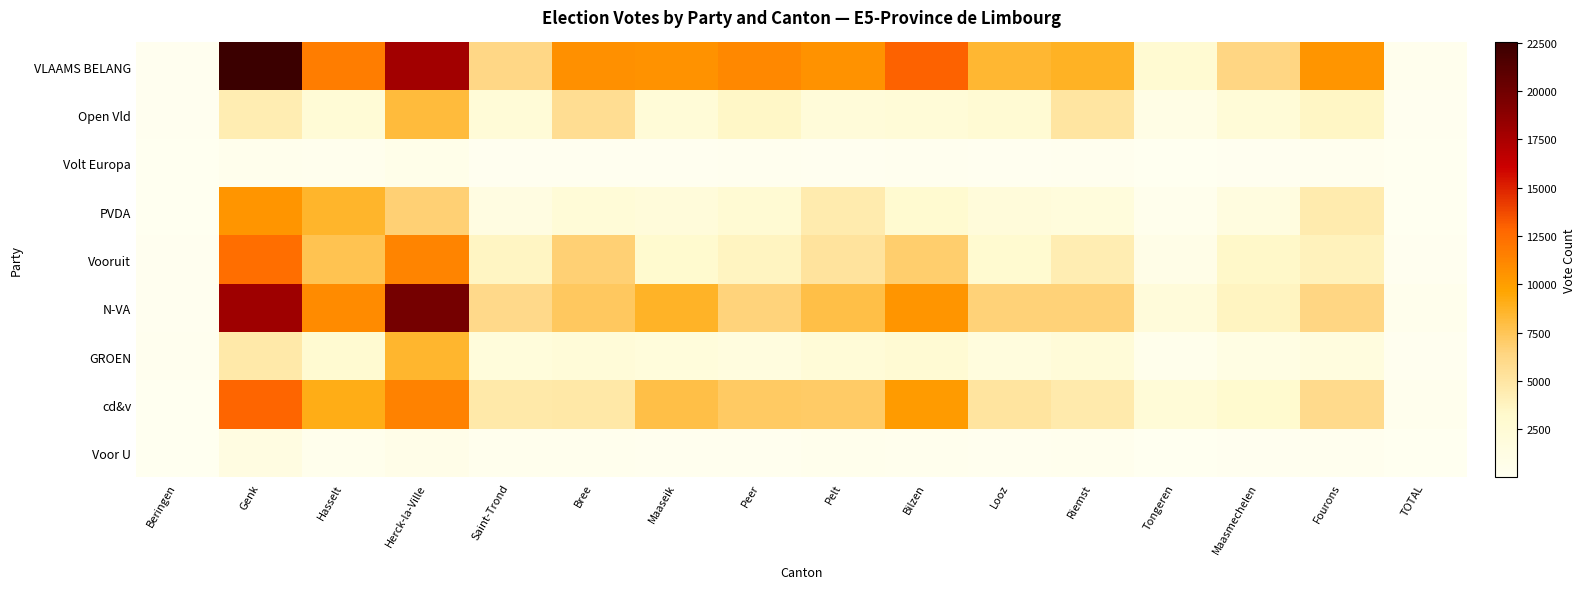

Which has a higher value, Fourons or TOTAL?

Fourons